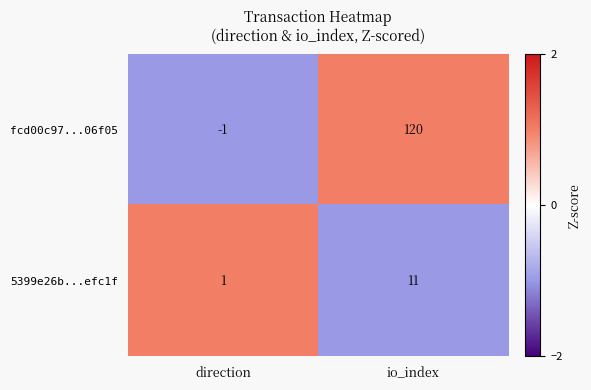

The value of fcd00c97...06f05 at io_index is 120. True or false?

True